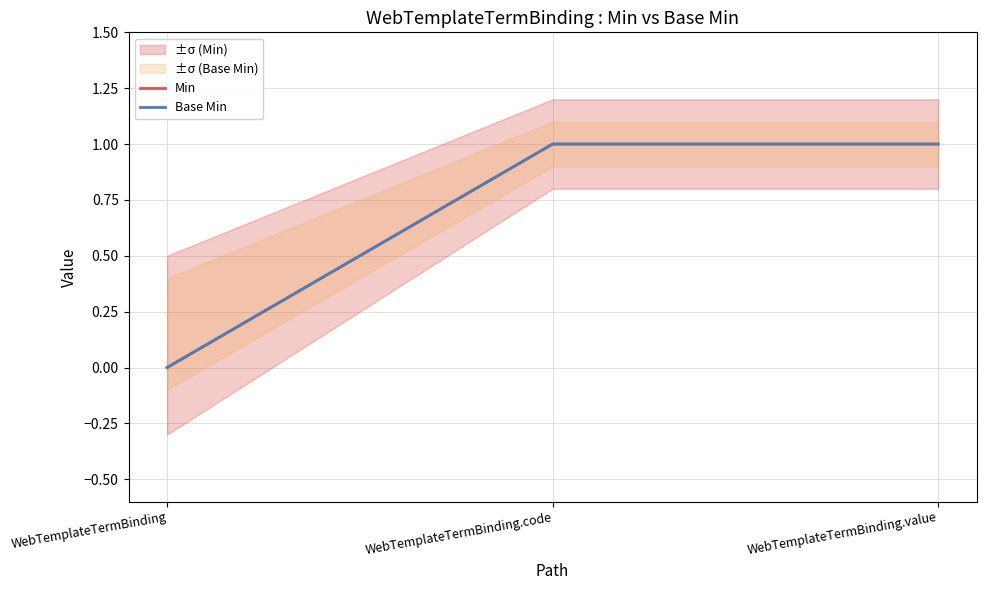

What position from the left is WebTemplateTermBinding.value?

3